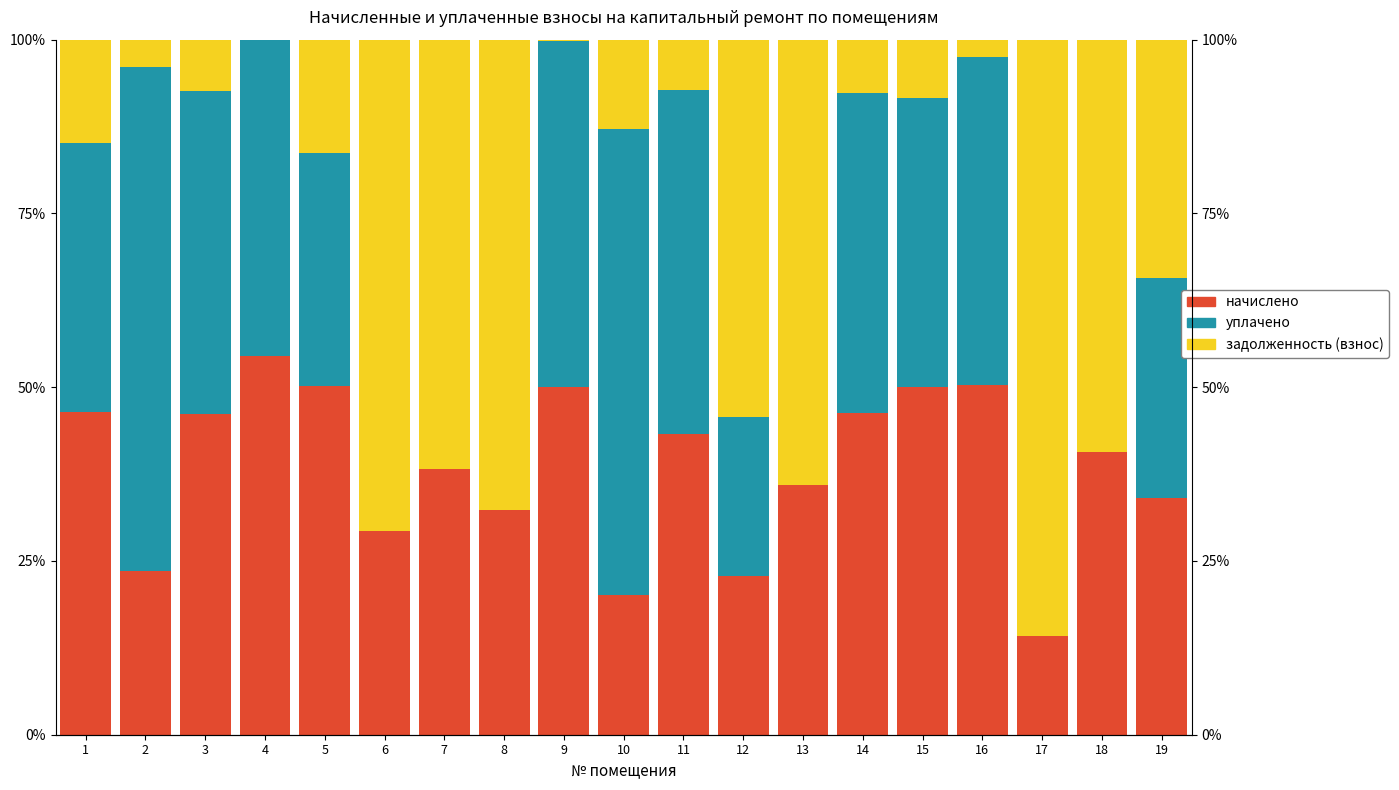

How many data points in начислено are less than 40?

9